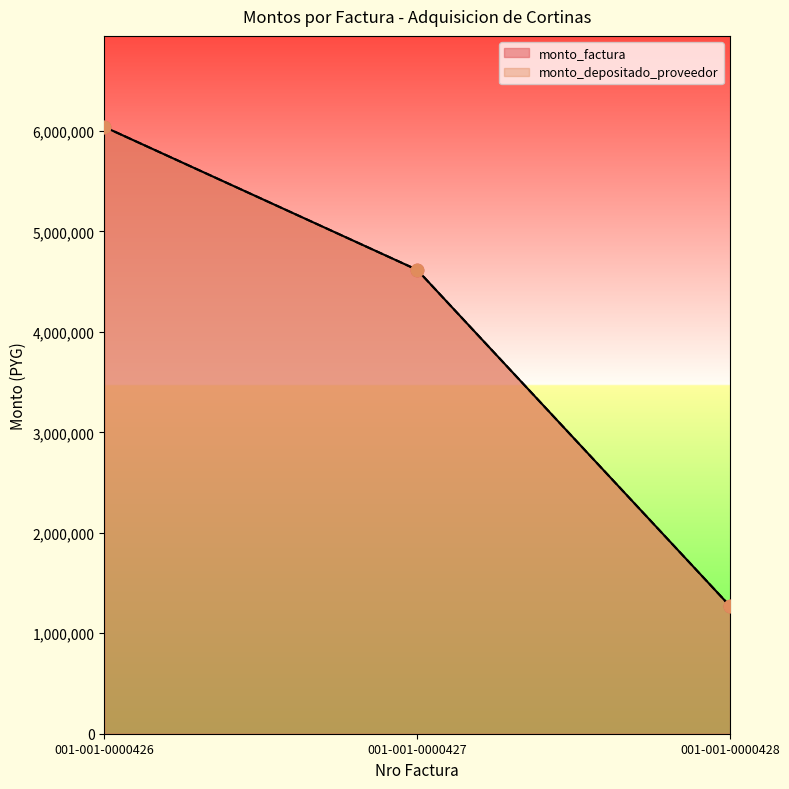

At which category is the sum across all series the highest?

001-001-0000426